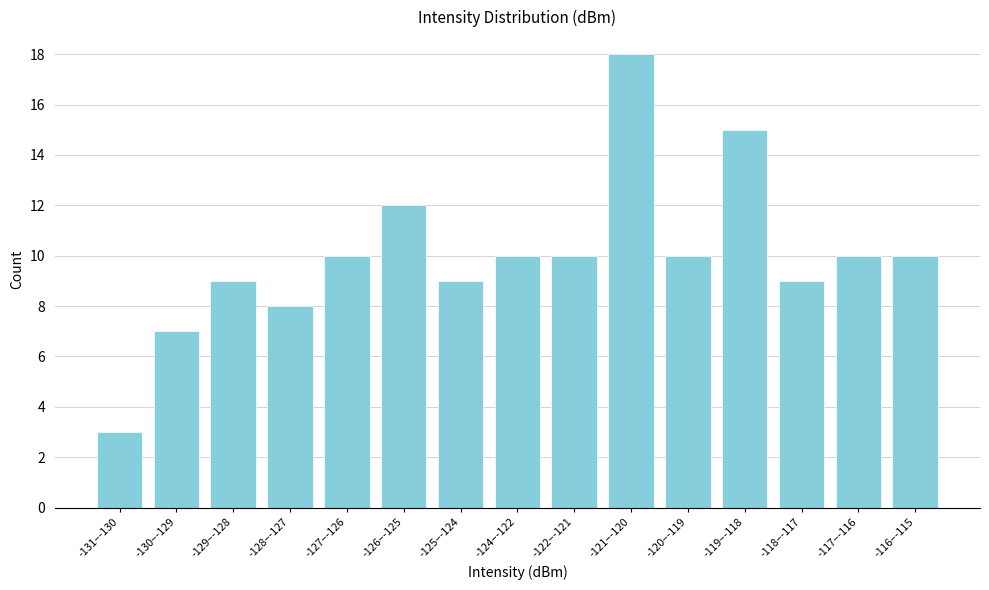

Reading left to right, extract all data points from this chart.

3	7	9	8	10	12	9	10	10	18	10	15	9	10	10